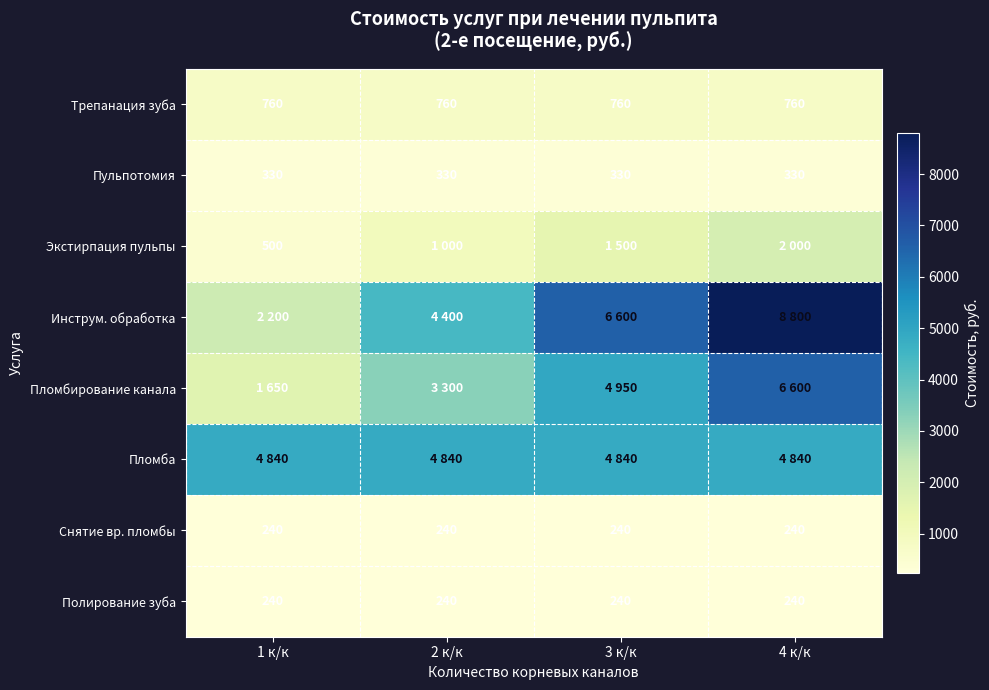

At which category does the chart reach its minimum across all series?

1 к/к